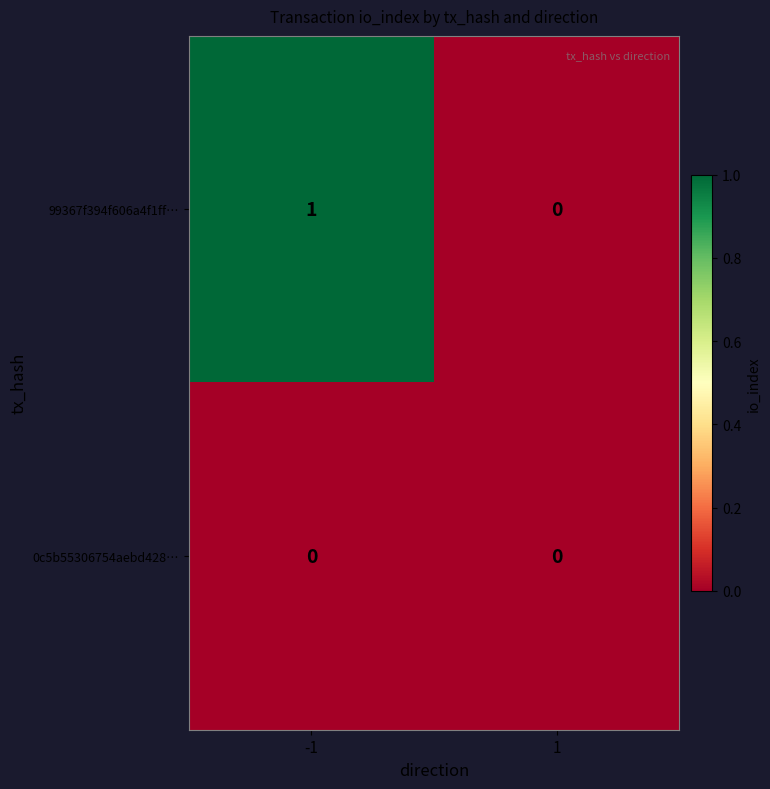

Between -1 and 1, which series saw the biggest shift?

99367f394f606a4f1ff…